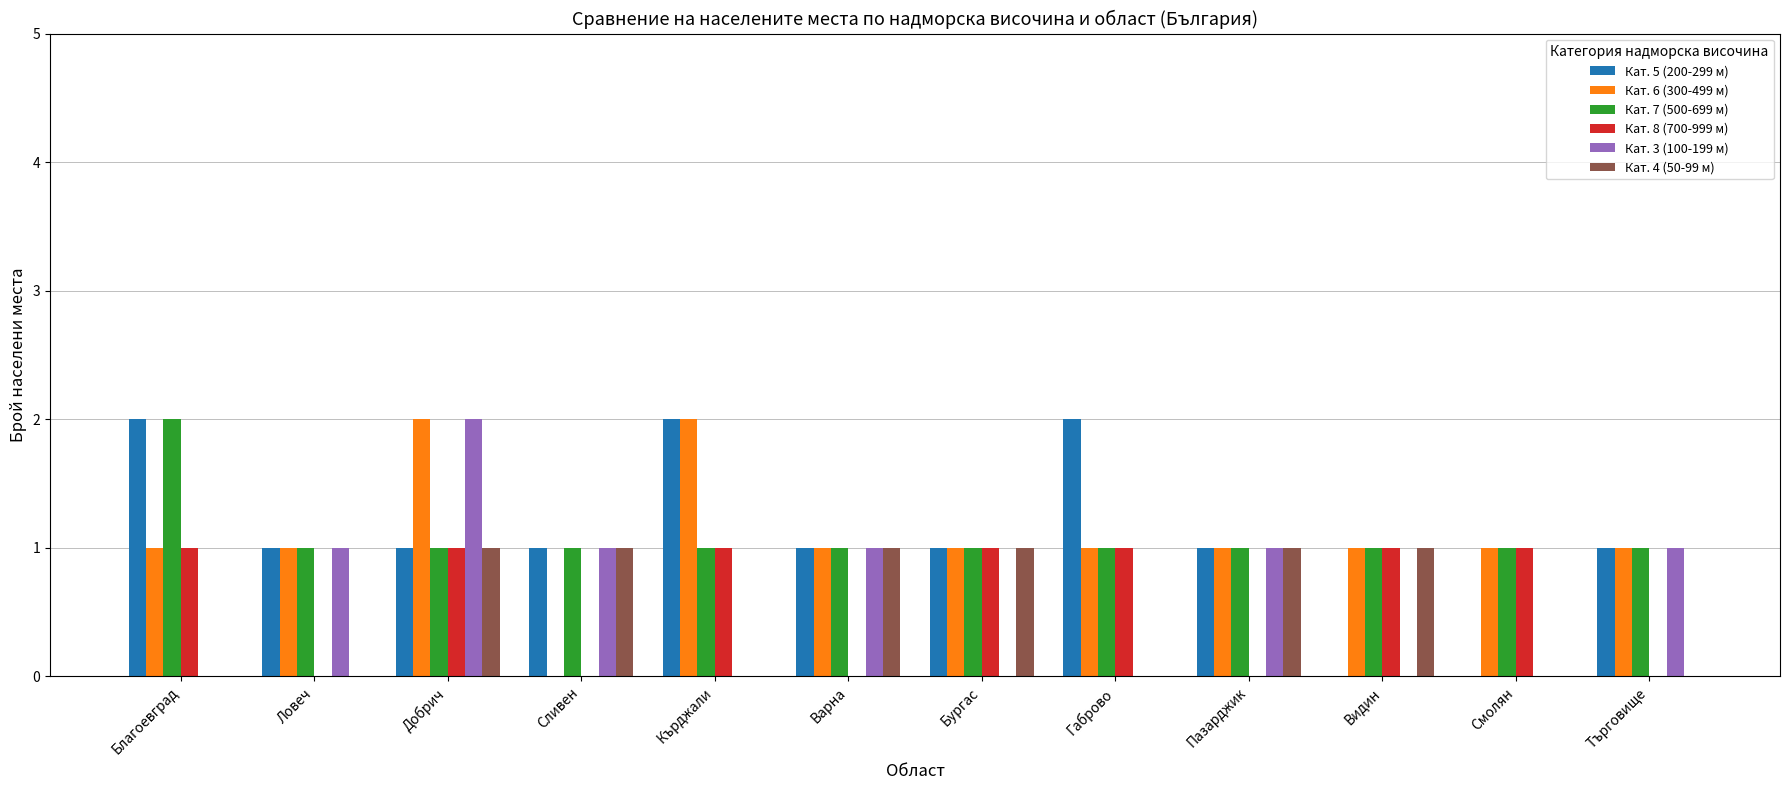

The Кат. 5 (200-299 м) series shows 1 at Варна. True or false?

True